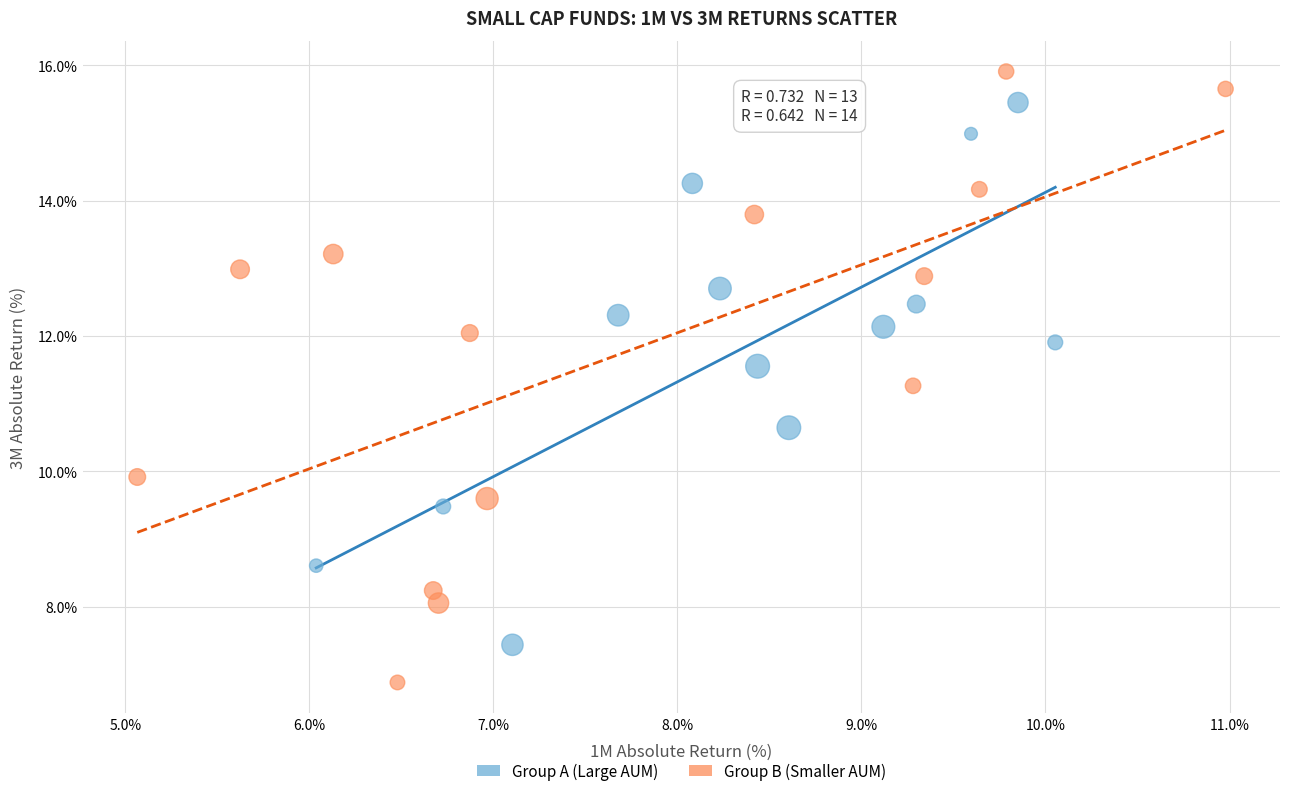

Which series reaches the maximum Y coordinate?

Group B (Smaller AUM)